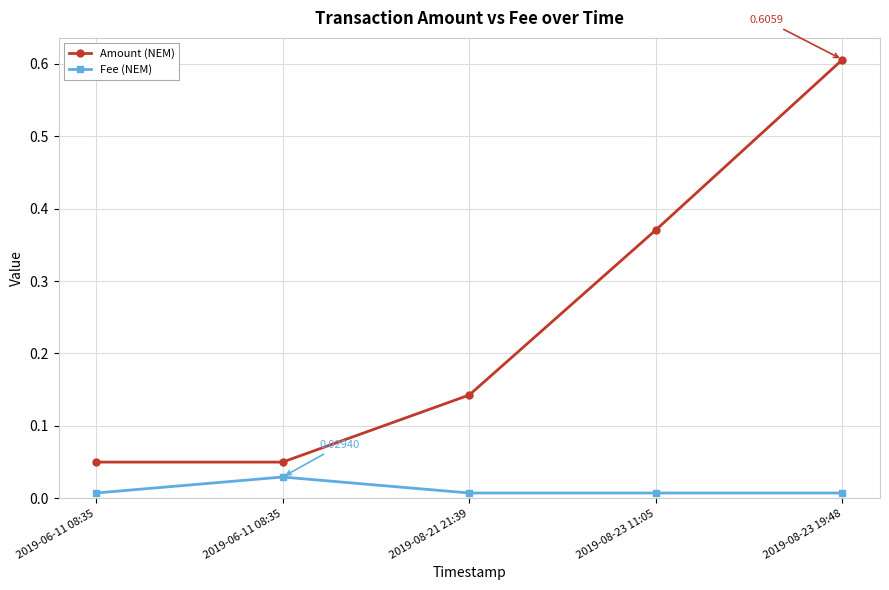

Which category has the lowest value in the Amount (NEM) series?

2019-06-11 08:35